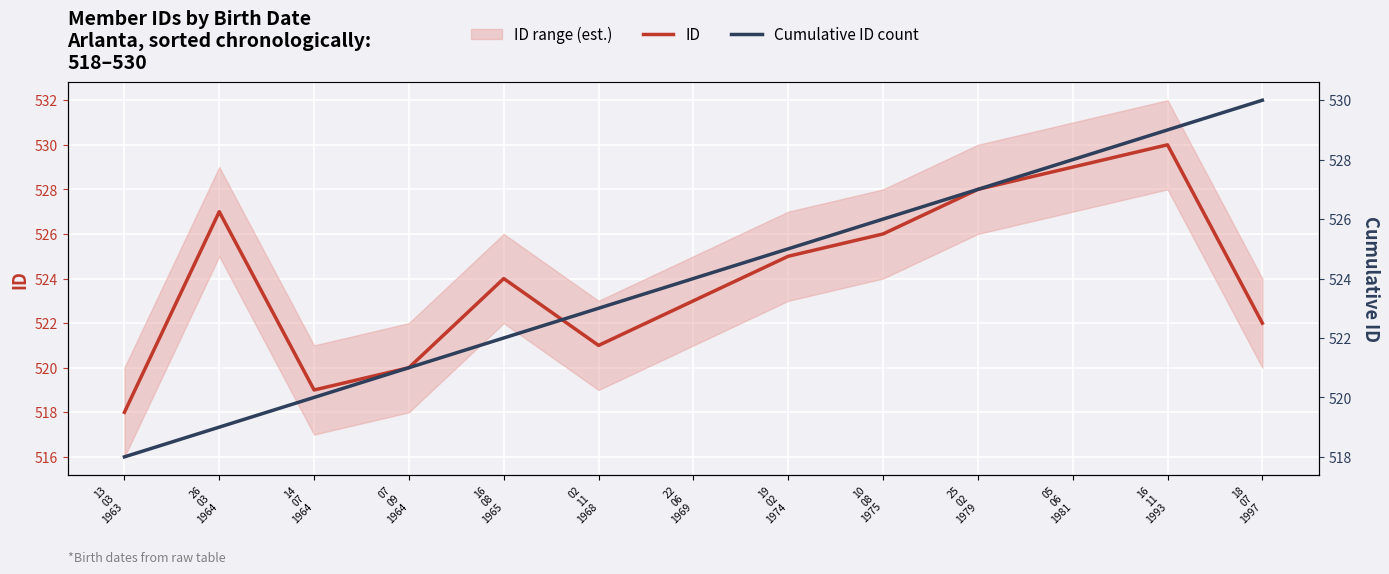

True or false: Cumulative ID count has more than 0 points higher than both neighbors.

False